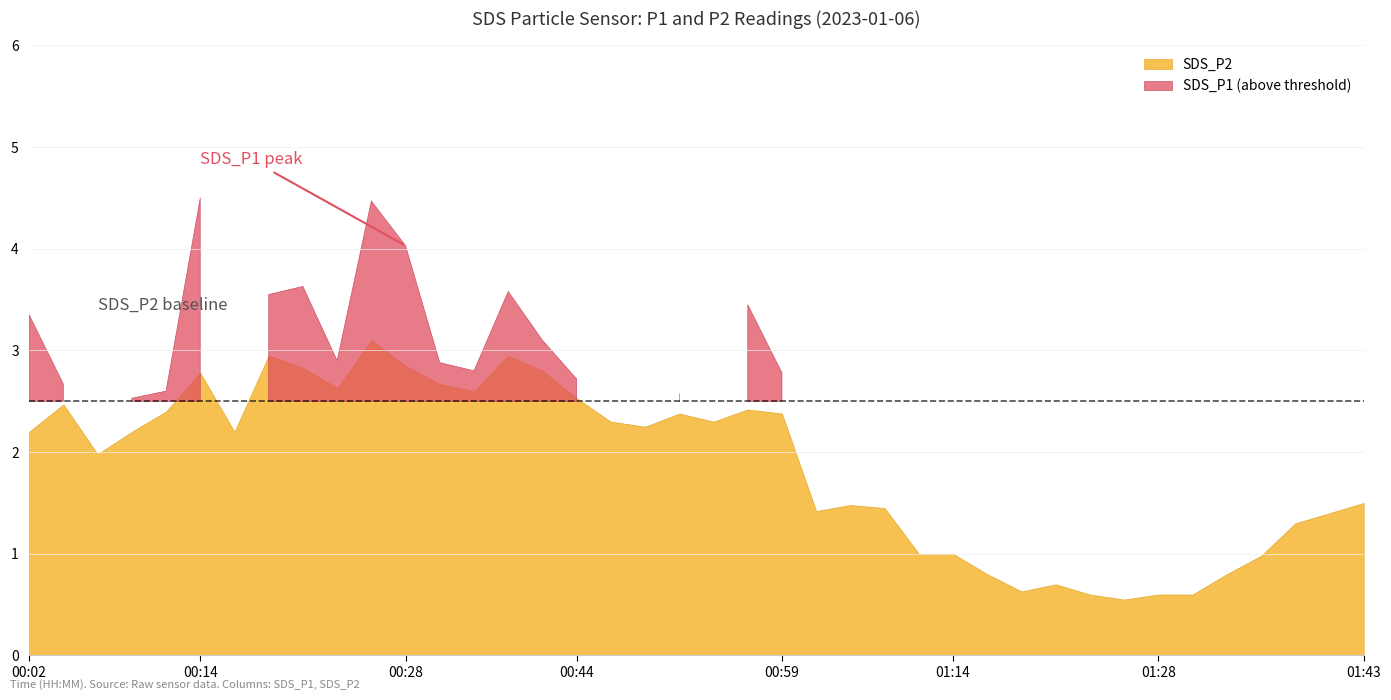

Between 00:44 and 01:38, which series saw the biggest shift?

SDS_P1